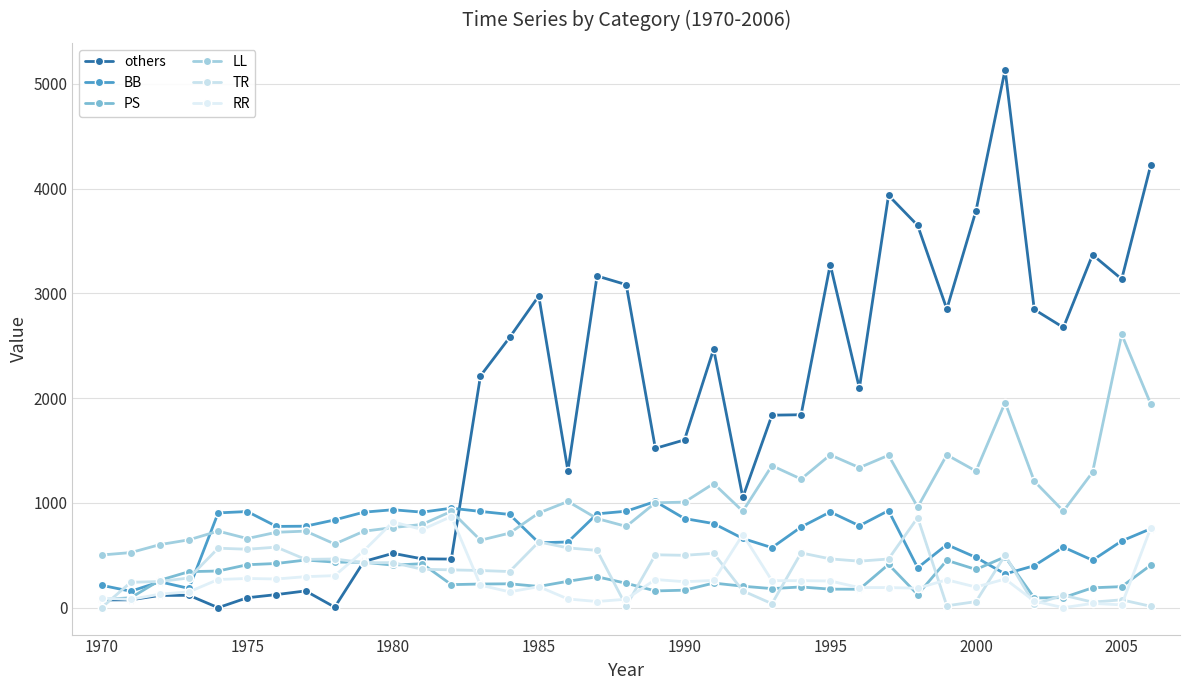

How many categories are shown in the chart?

37